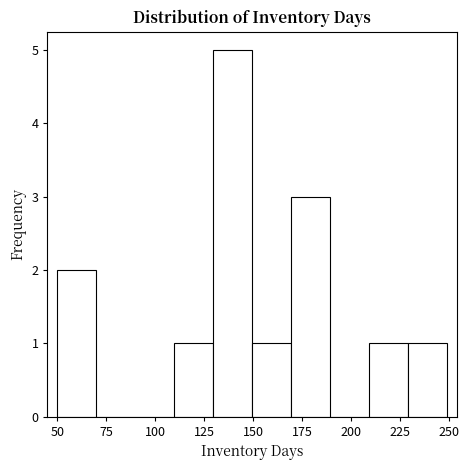

Read against the x-axis, roughly where is the centre of the tallest bar?

140